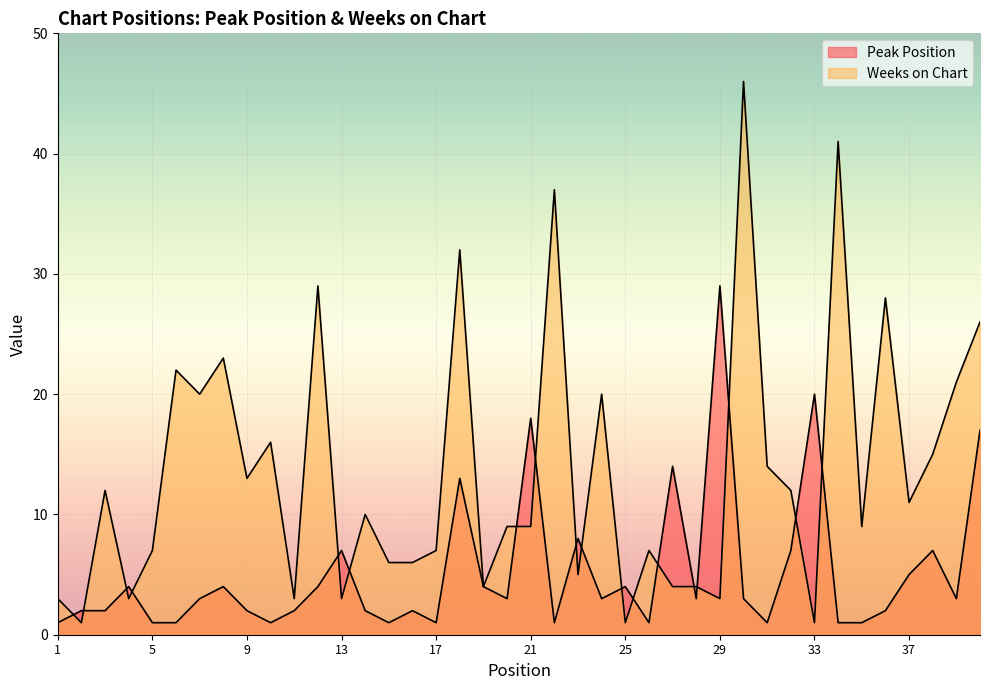

Rank the categories by Peak Position value from highest to lowest.

29, 33, 21, 40, 27, 18, 23, 13, 32, 38, 37, 4, 8, 12, 19, 25, 7, 20, 24, 28, 30, 39, 2, 3, 9, 11, 14, 16, 36, 1, 5, 6, 10, 15, 17, 22, 26, 31, 34, 35